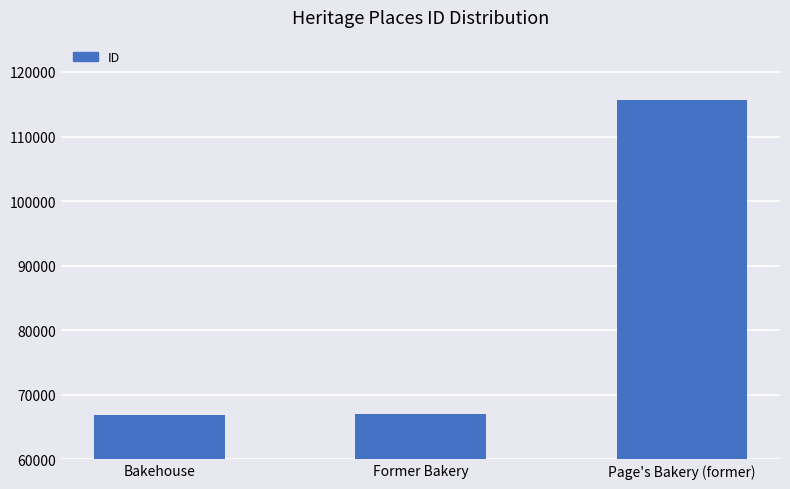

True or false: the data shows 66920 at Bakehouse.

True